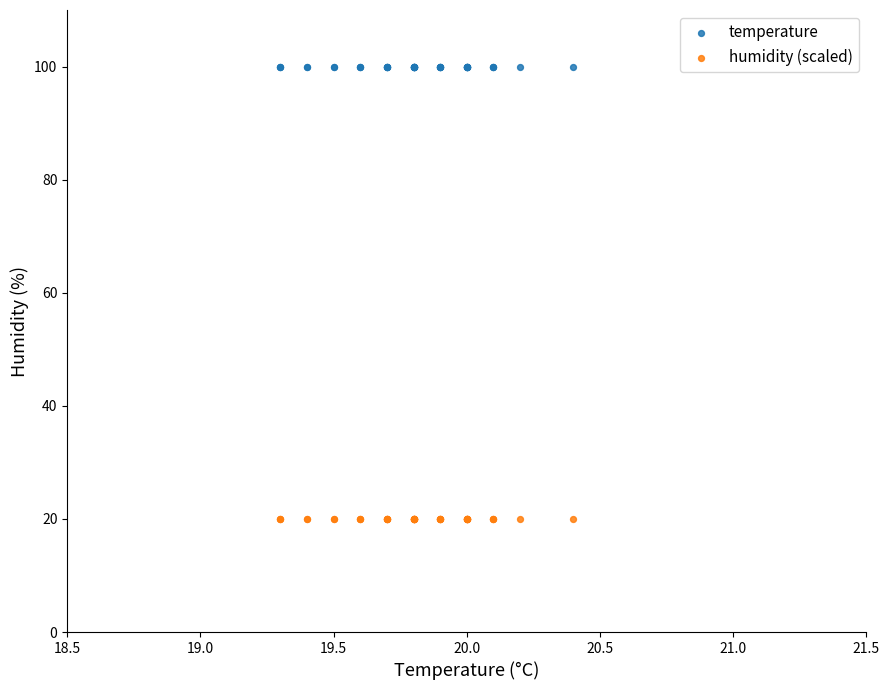

Which series contains the highest Y value?

temperature